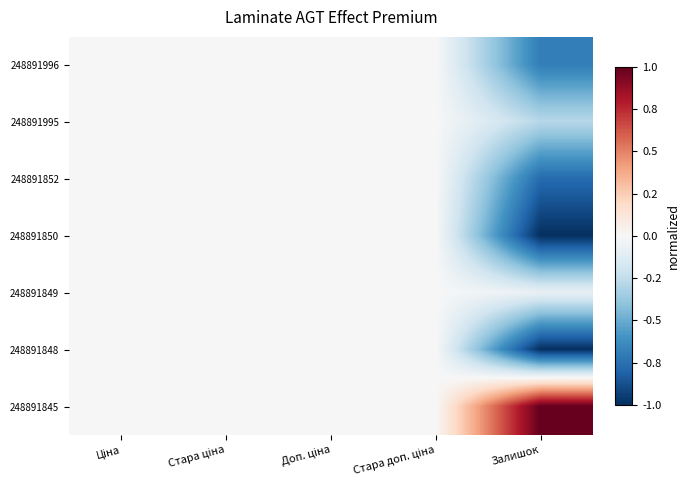

How many distinct data groups are displayed?

7